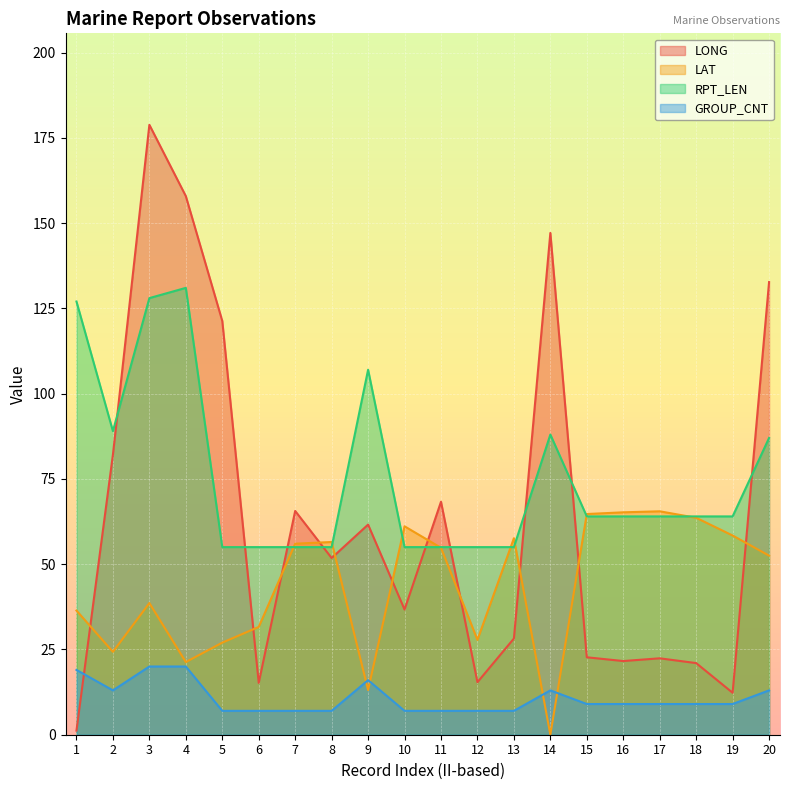

What are all the series names shown in the legend?

LONG, LAT, RPT_LEN, GROUP_CNT